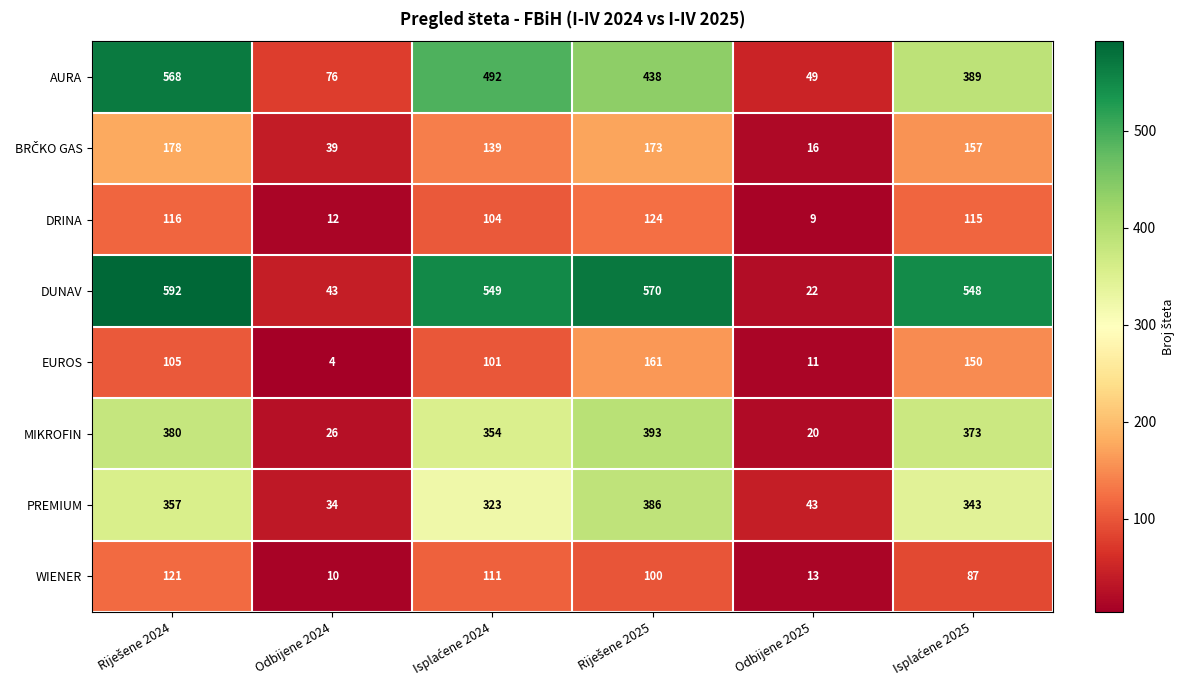

Which series has the widest spread of values?

DUNAV